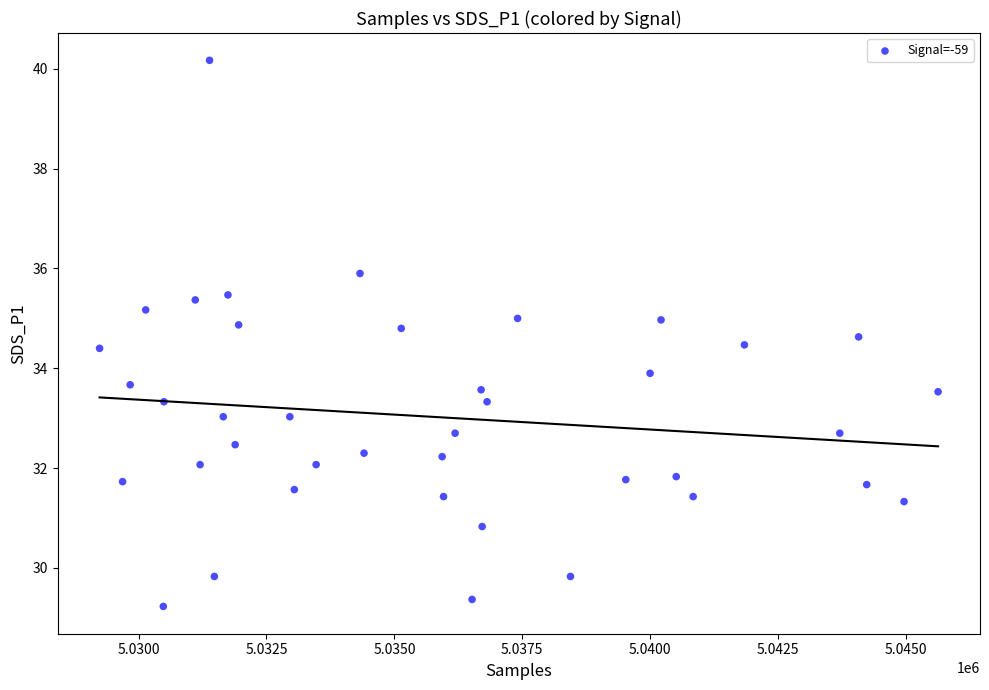

What is the range of X values (max minus min)?

16389.0